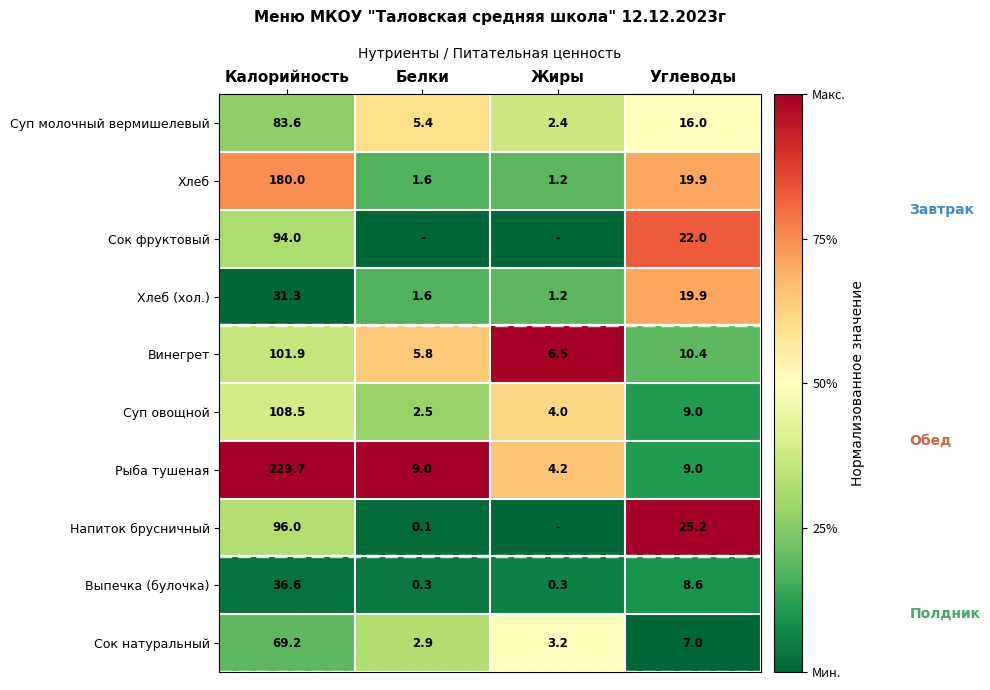

What is the spread (max minus min) of values at Углеводы?

18.2